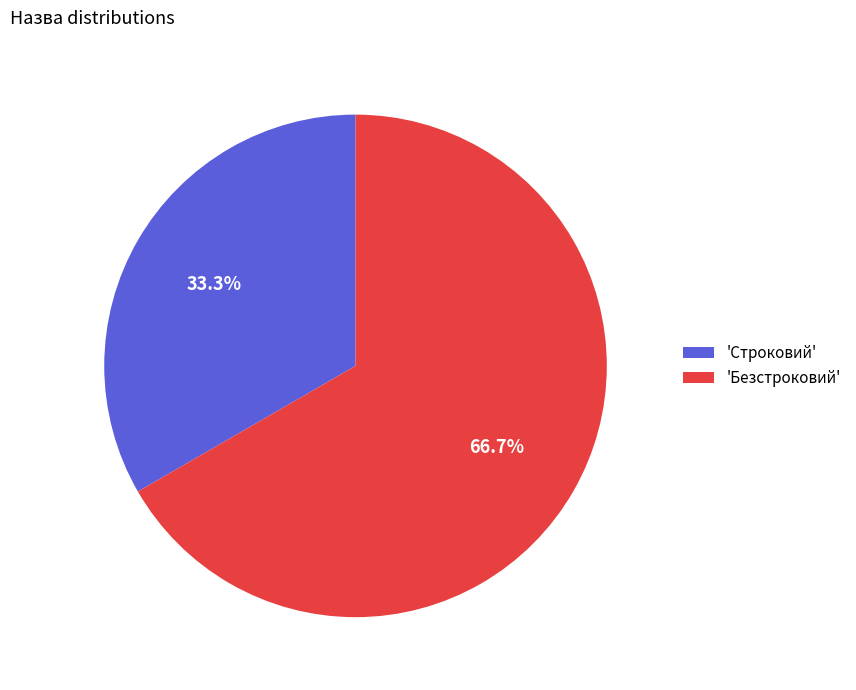

Combined, do 'Строковий' and 'Безстроковий' account for over 50%?

Yes